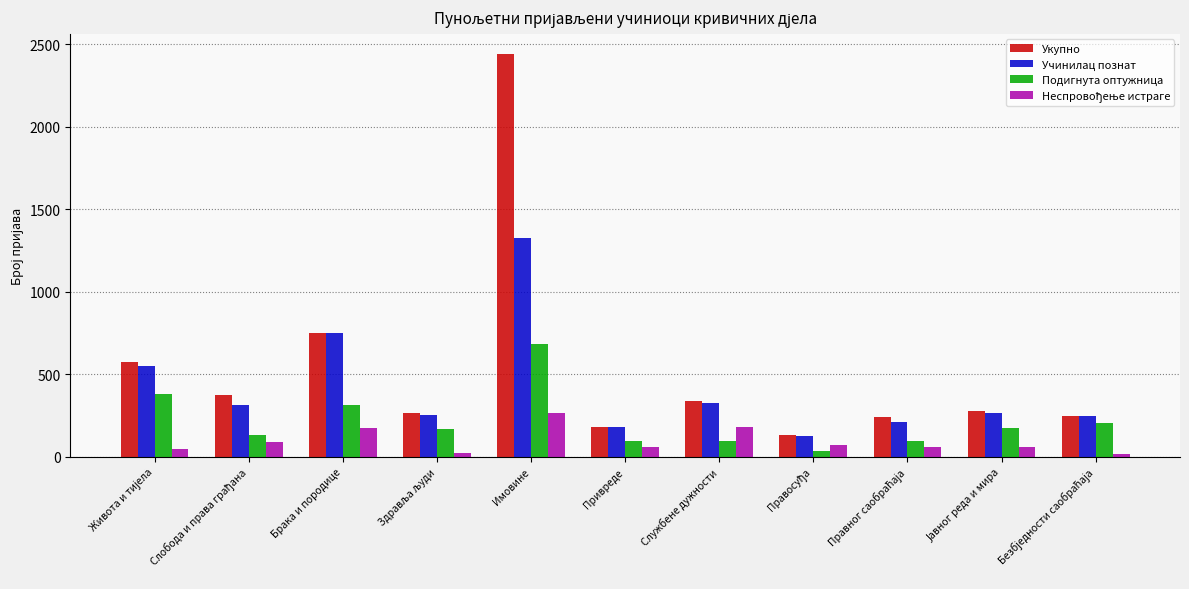

What is the value of the Учинилац познат bar at the 5th from the left?

1328